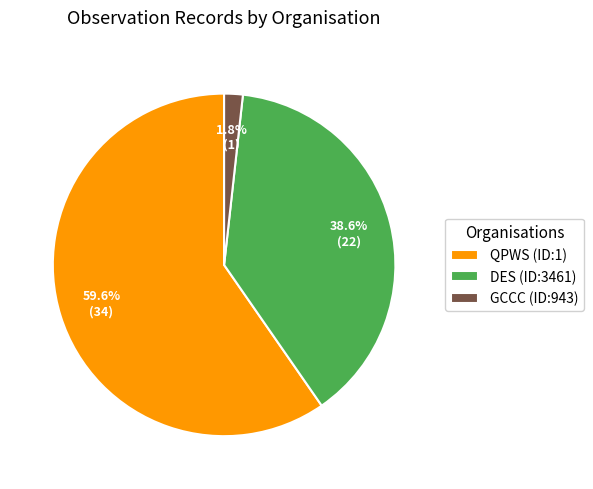

Which has a higher value, DES (ID:3461) or GCCC (ID:943)?

DES (ID:3461)